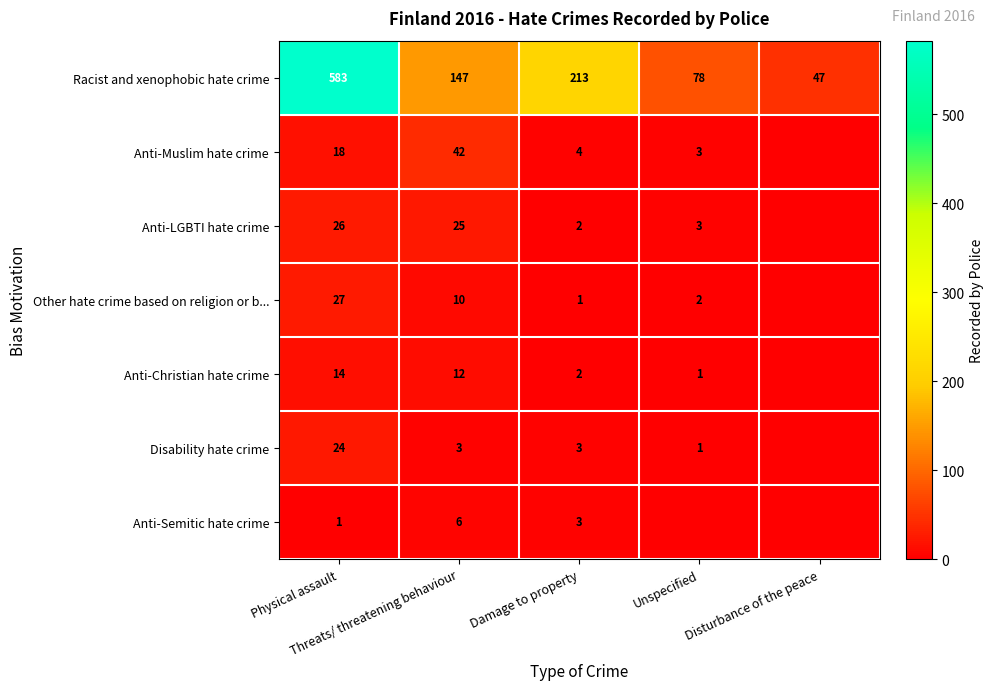

How many data points in Racist and xenophobic hate crime are less than 147?

2